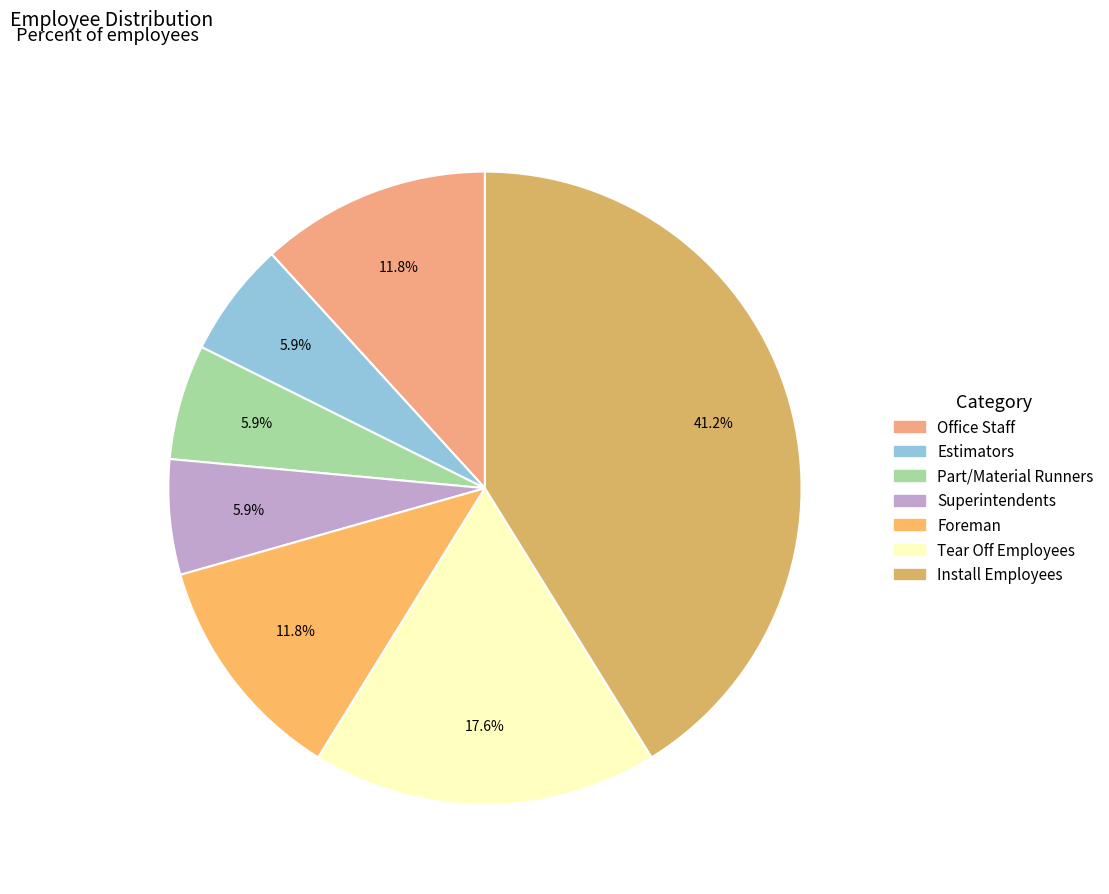

What is the change in value from Part/Material Runners to Tear Off Employees?

+2